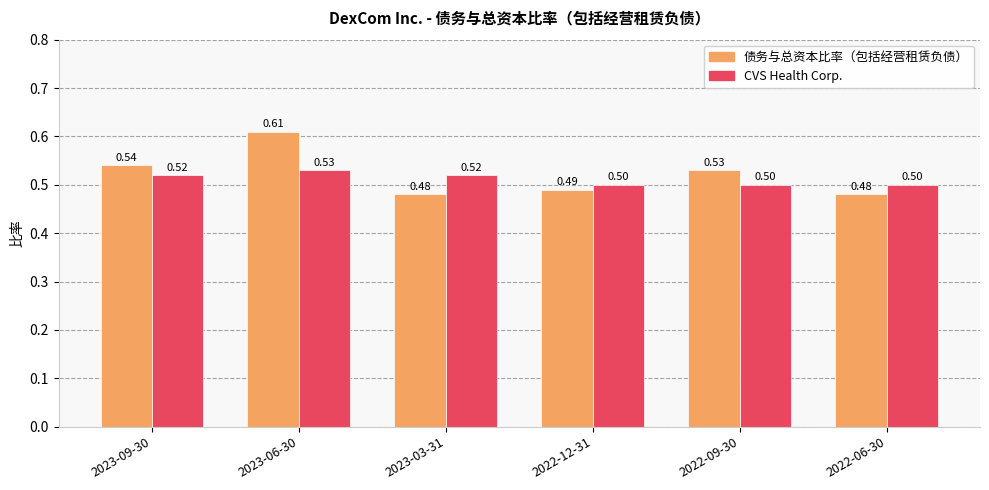

What is the total value across all series at 2022-09-30?

1.0